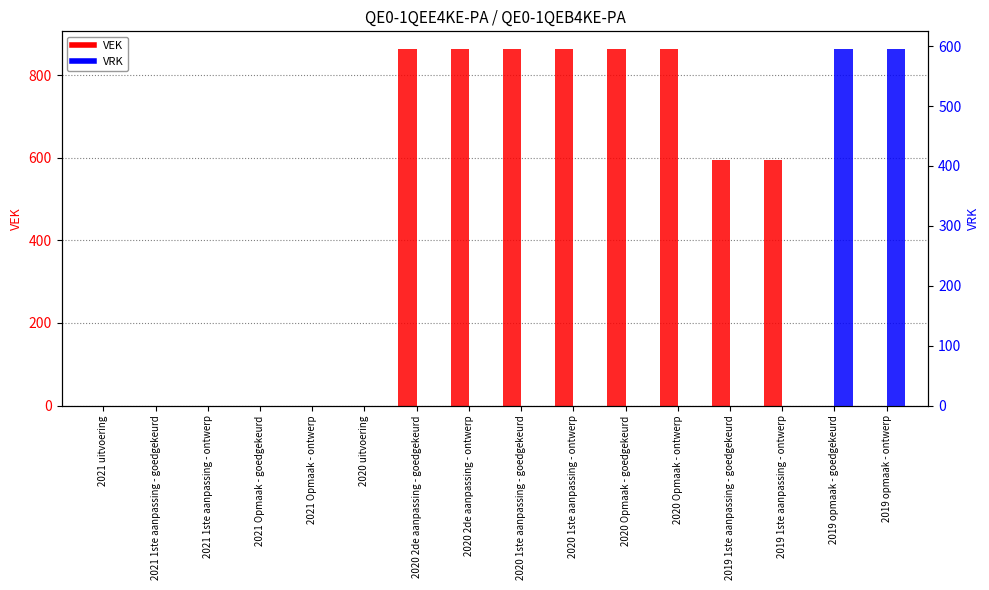

What is the spread (max minus min) of values at 2019 opmaak - ontwerp?

595